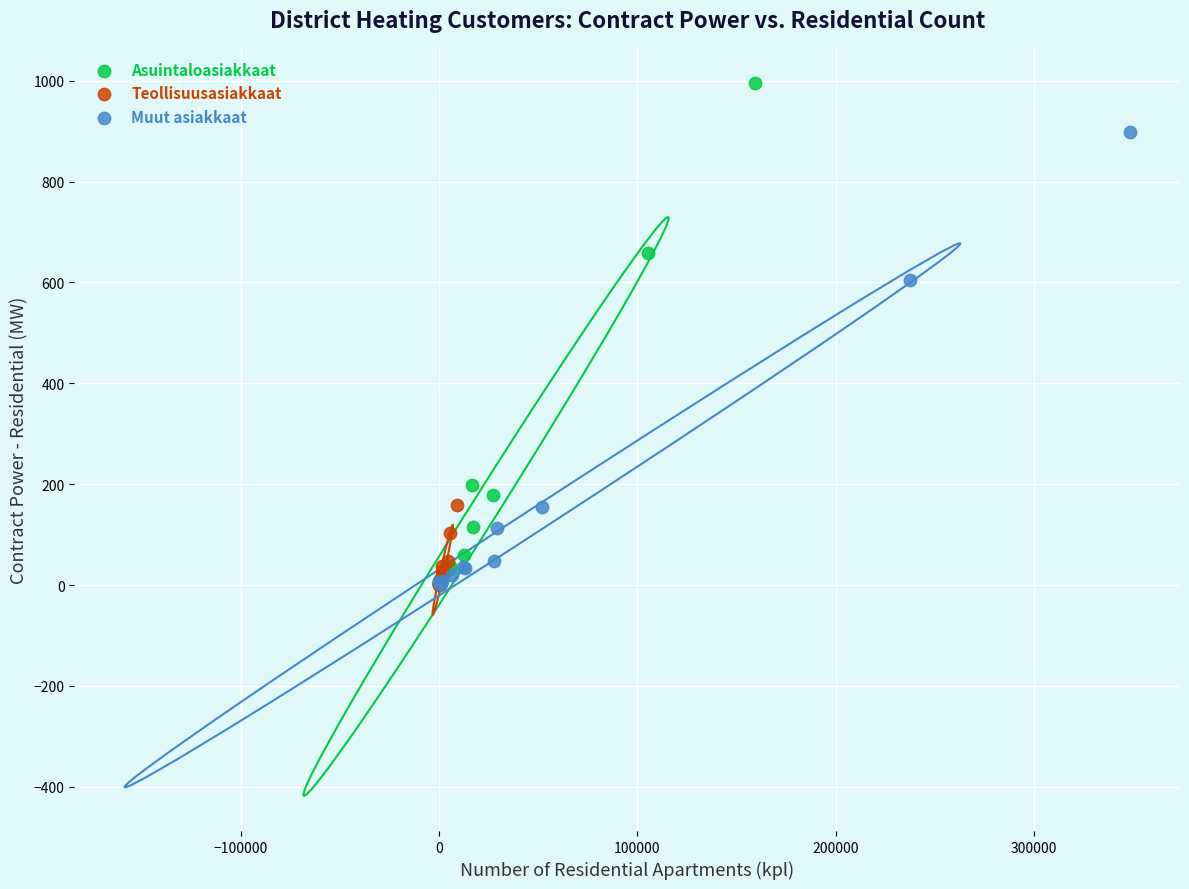

Which series contains the highest Y value?

Asuintaloasiakkaat